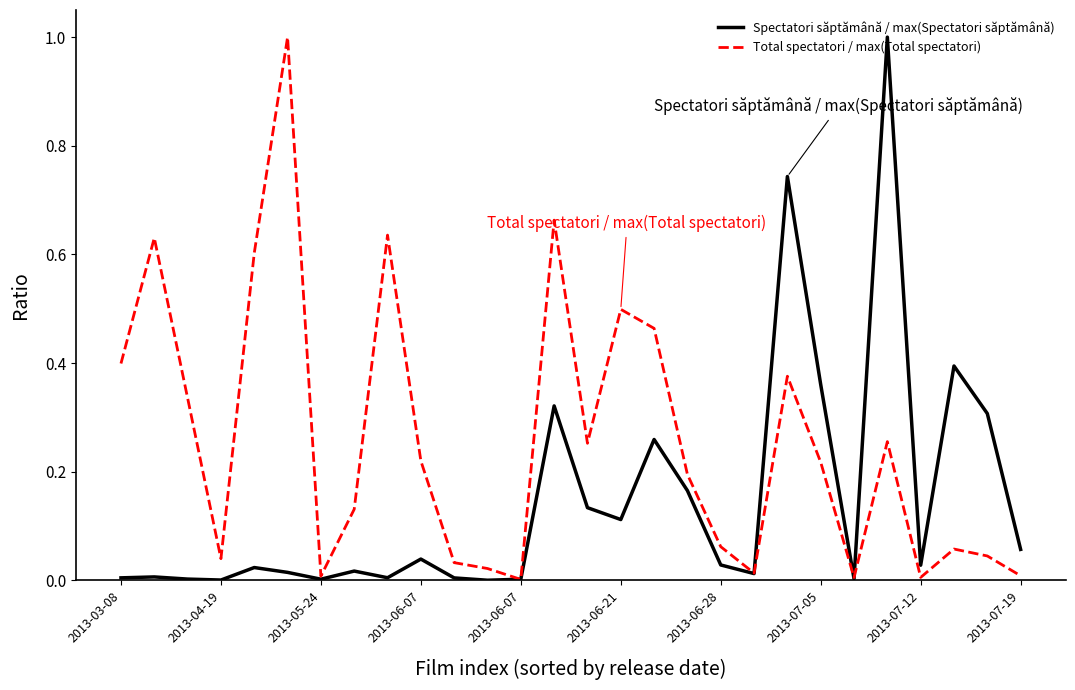

Rank the series by their average value, from highest to lowest.

Total spectatori / max(Total spectatori), Spectatori săptămână / max(Spectatori săptămână)